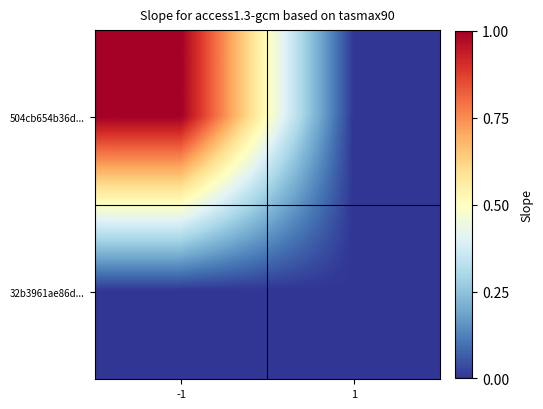

What is the difference between the highest and lowest values at -1?

1